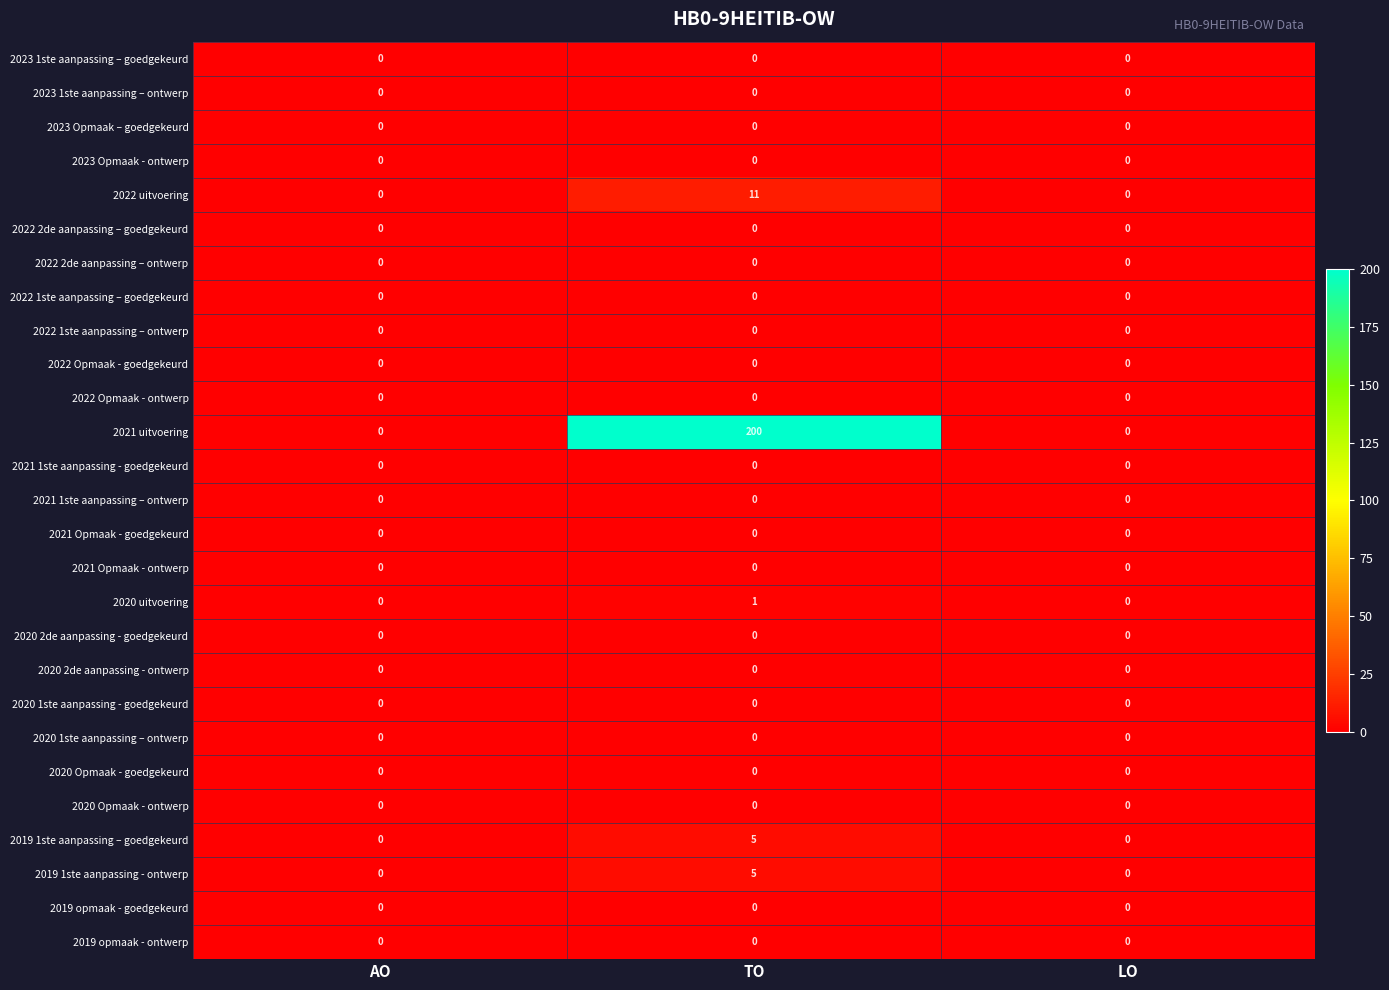

Which series has the largest range (max minus min)?

2021 uitvoering